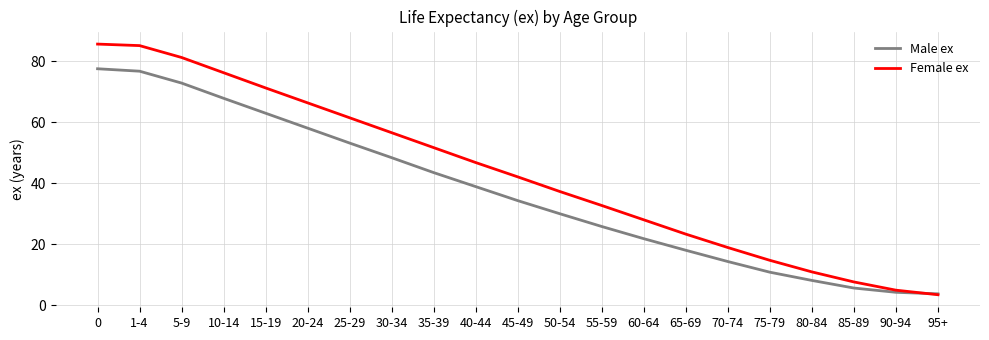

Between 45-49 and 50-54, which series saw the biggest shift?

Female ex